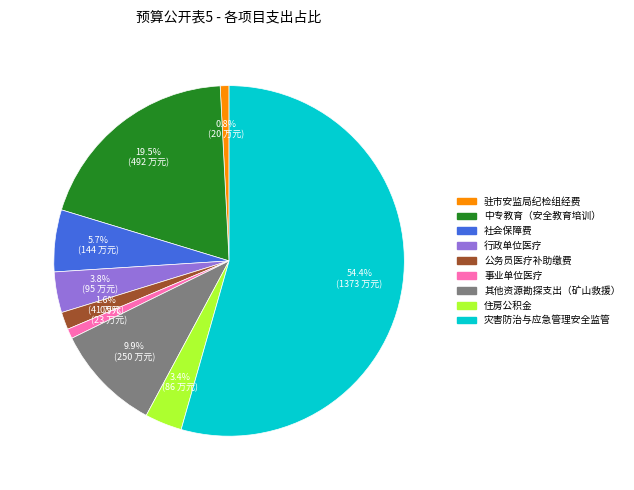

Which slice is the largest?

灾害防治与应急管理安全监管